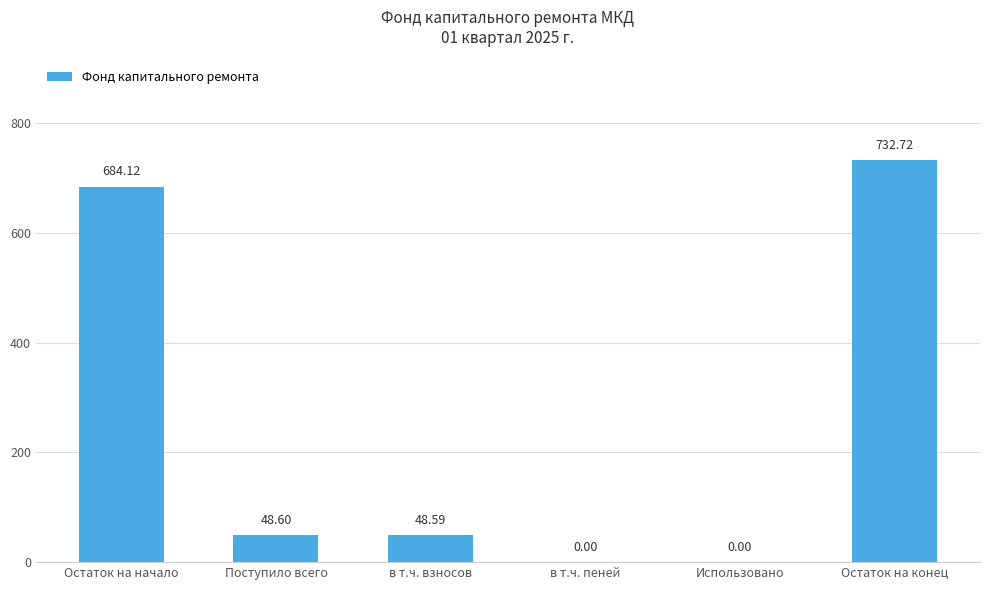

What is the sum of the values at в т.ч. взносов and Остаток на начало?

732.7